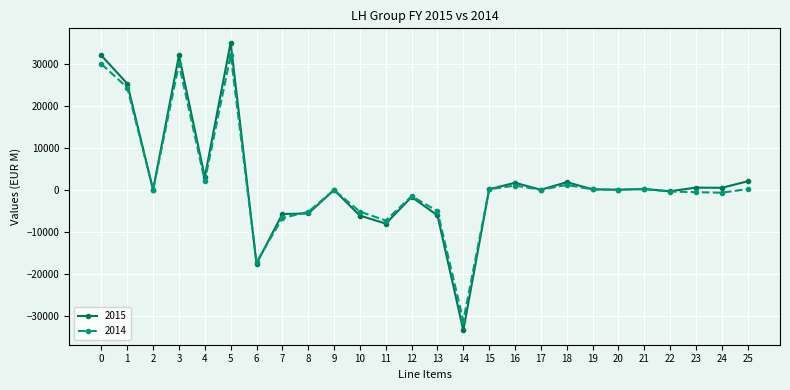

True or false: 2014 has a value of 30011 at 0.

True